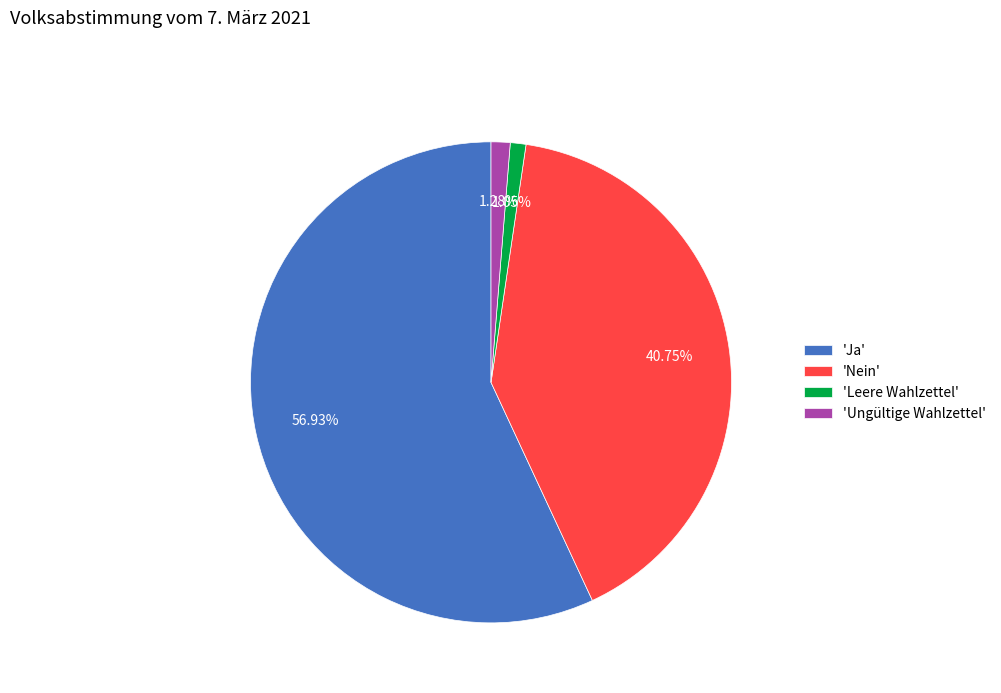

Combined, do 'Nein' and 'Ungültige Wahlzettel' account for over 50%?

No